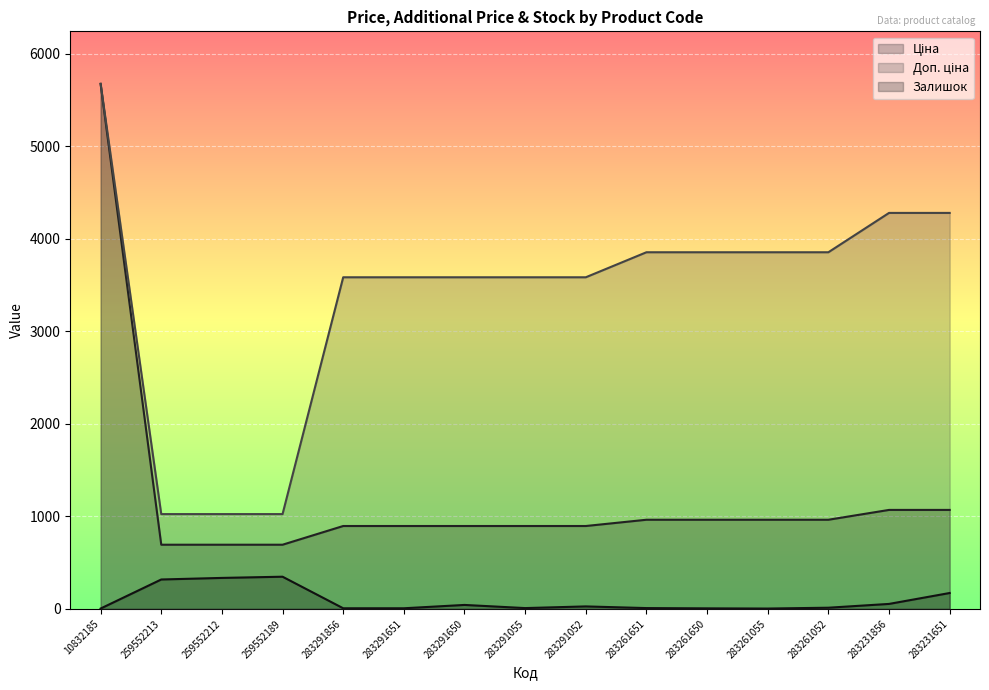

True or false: Ціна and Доп. ціна intersect in this chart.

False